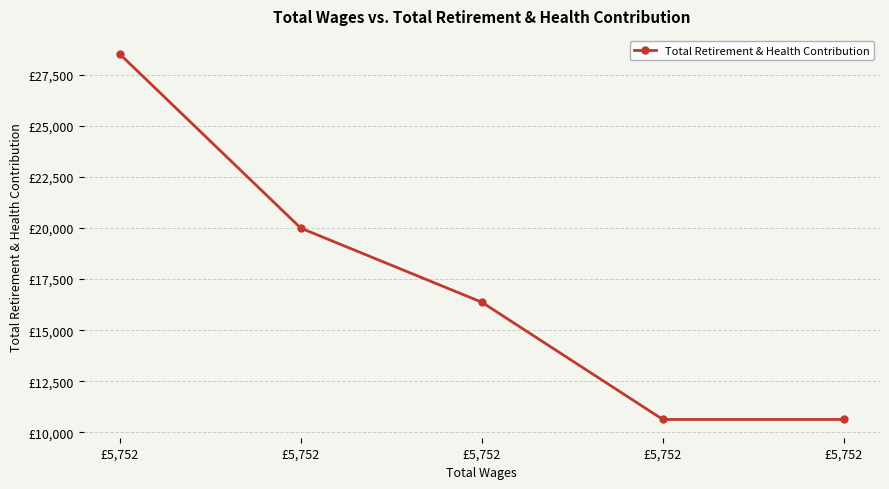

Is it true that the value at £5,752 is 29340?

False